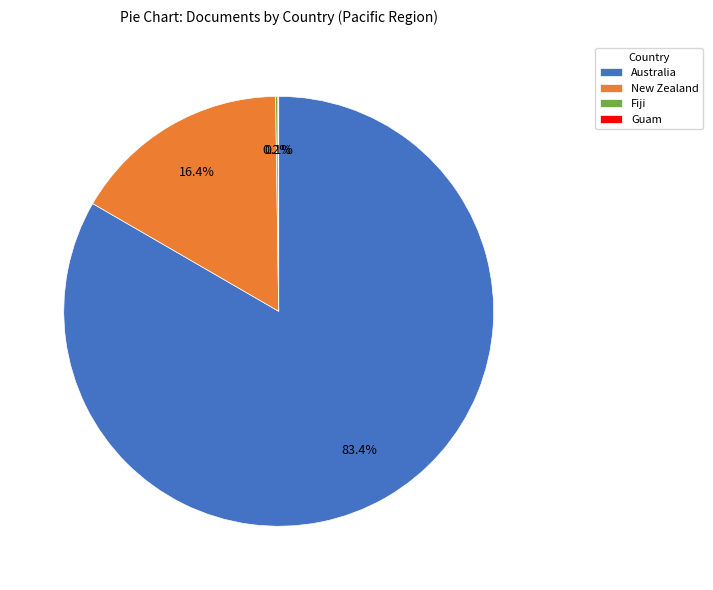

The New Zealand slice represents 16% of the pie. True or false?

True